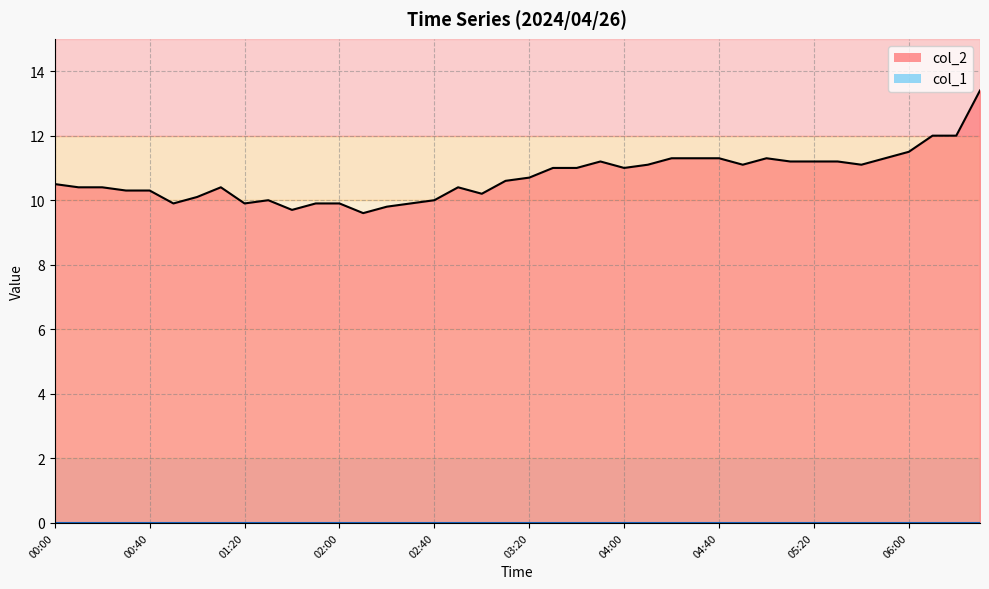

At which category does the data reach its first local valley?

00:50